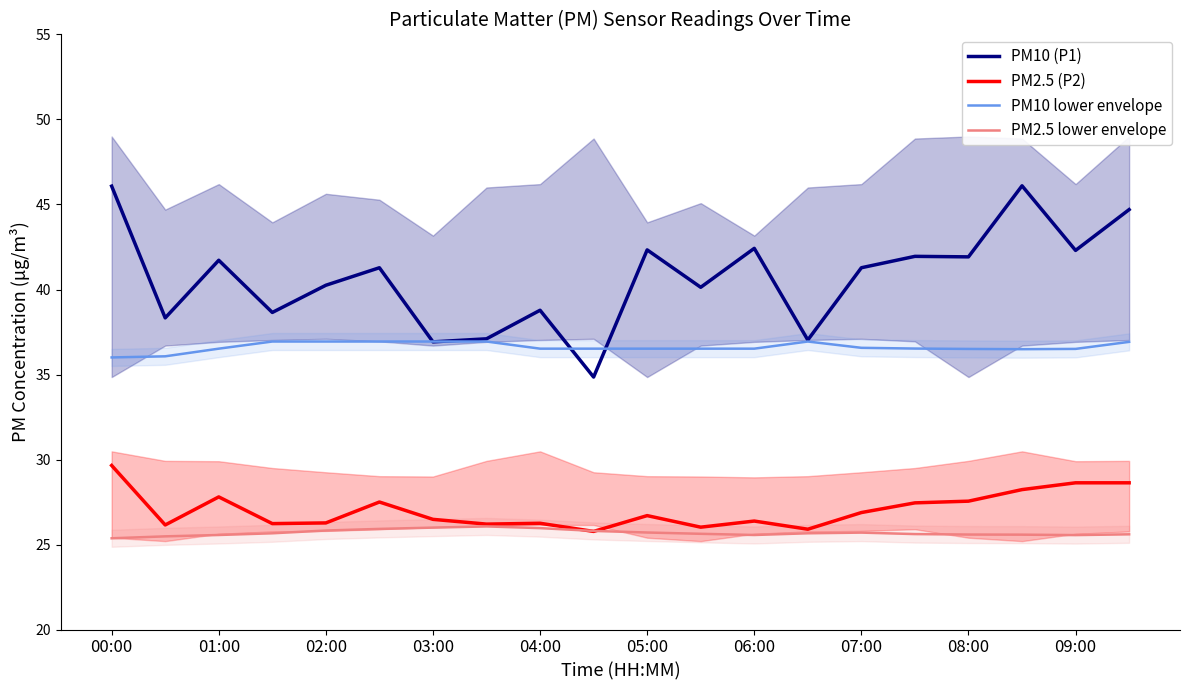

Reading right to left, what are all the values shown in this chart?

PM10 (P1): 44.7	42.3	46.1	41.9	42.0	41.3	37.0	42.4	40.1	42.3	34.9	38.8	37.1	36.9	41.3	40.2	38.6	41.7	38.3	46.1
PM2.5 (P2): 28.6	28.6	28.2	27.6	27.4	26.9	25.9	26.4	26.0	26.7	25.8	26.2	26.2	26.5	27.5	26.3	26.2	27.8	26.1	29.6
PM10 lower envelope: 36.9	36.5	36.5	36.5	36.5	36.6	36.9	36.5	36.5	36.5	36.5	36.5	36.9	36.9	36.9	36.9	36.9	36.5	36.1	36.0
PM2.5 lower envelope: 25.6	25.6	25.6	25.6	25.6	25.7	25.7	25.6	25.6	25.7	25.8	26.0	26.1	26.0	25.9	25.8	25.7	25.6	25.5	25.4